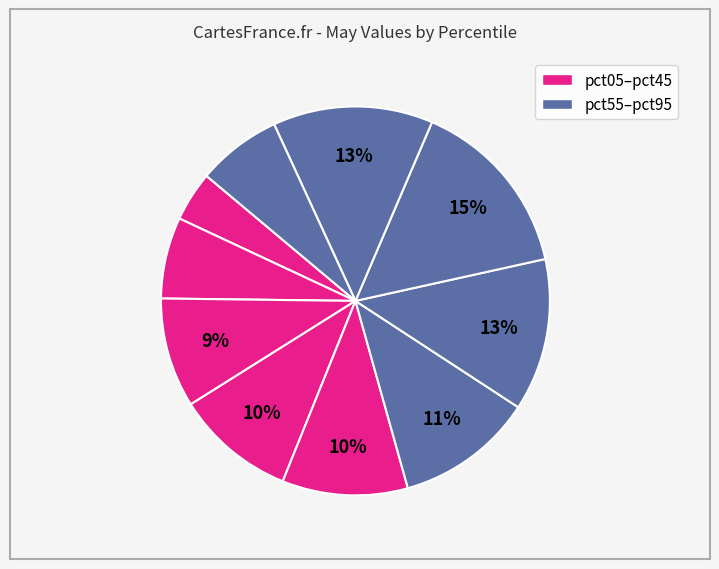

How many slices are in this pie chart?

10